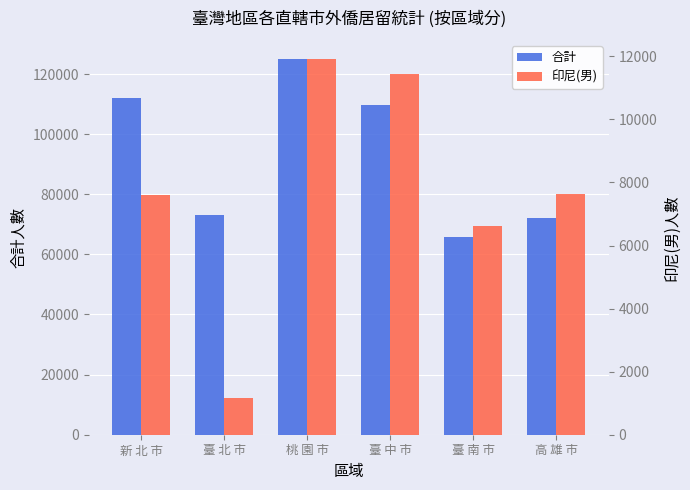

The 印尼(男) series shows 1995 at 臺 北 市. True or false?

False